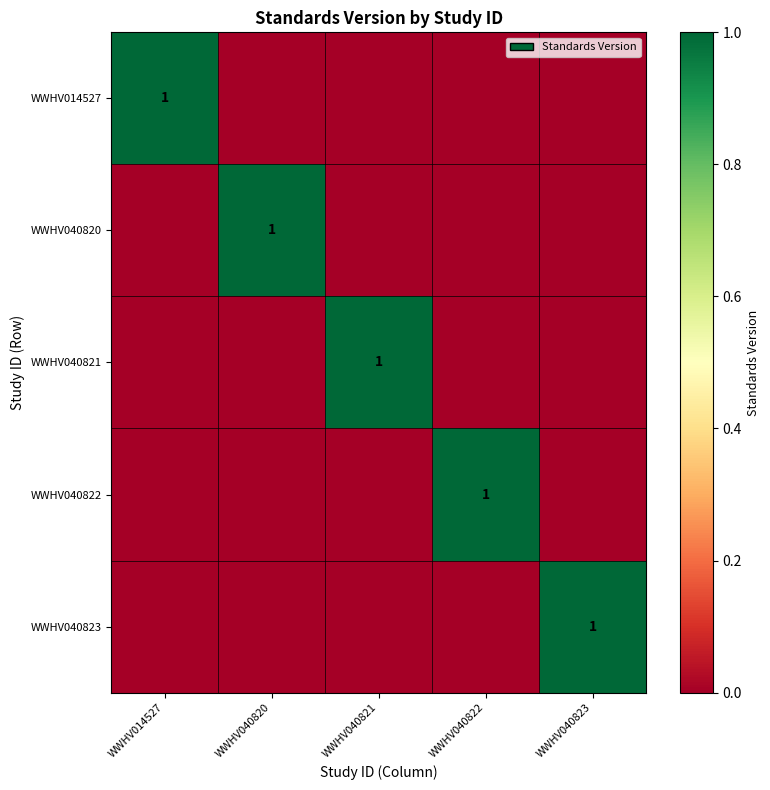

The value of WWHV040821 at WWHV040821 is 0. True or false?

False